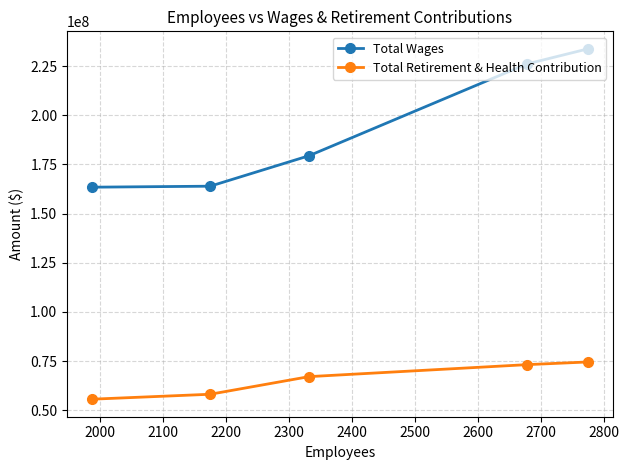

What is the value of the Total Retirement & Health Contribution point at the 2nd from the left?

58113309.0